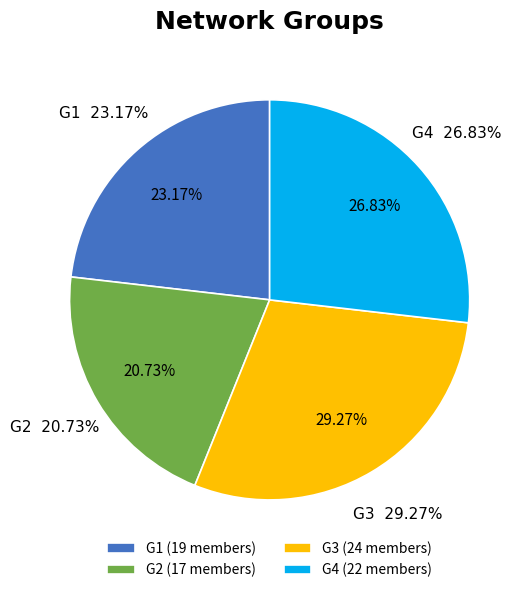

What percentage is the G2 slice, to the nearest percent?

21%